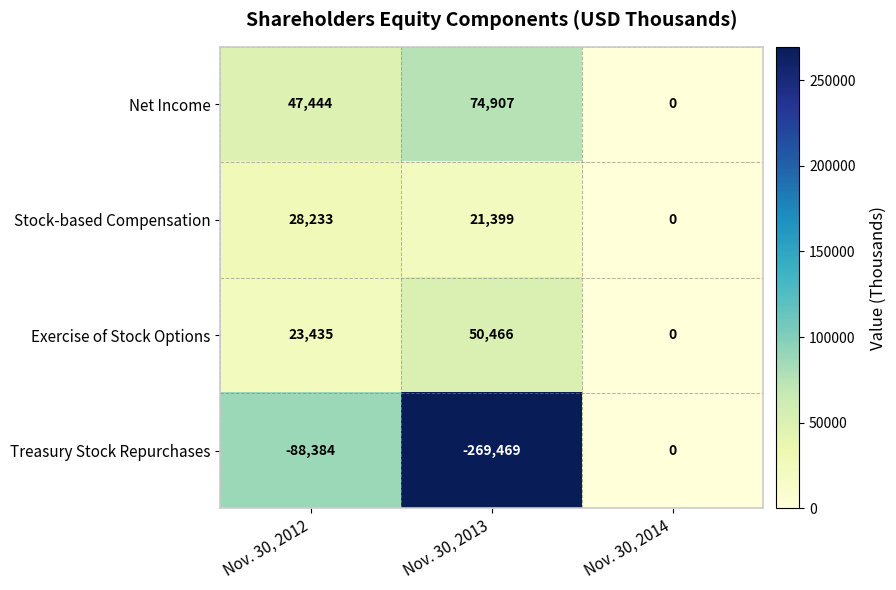

Rank the series by their maximum value, from lowest to highest.

Treasury Stock Repurchases, Stock-based Compensation, Exercise of Stock Options, Net Income